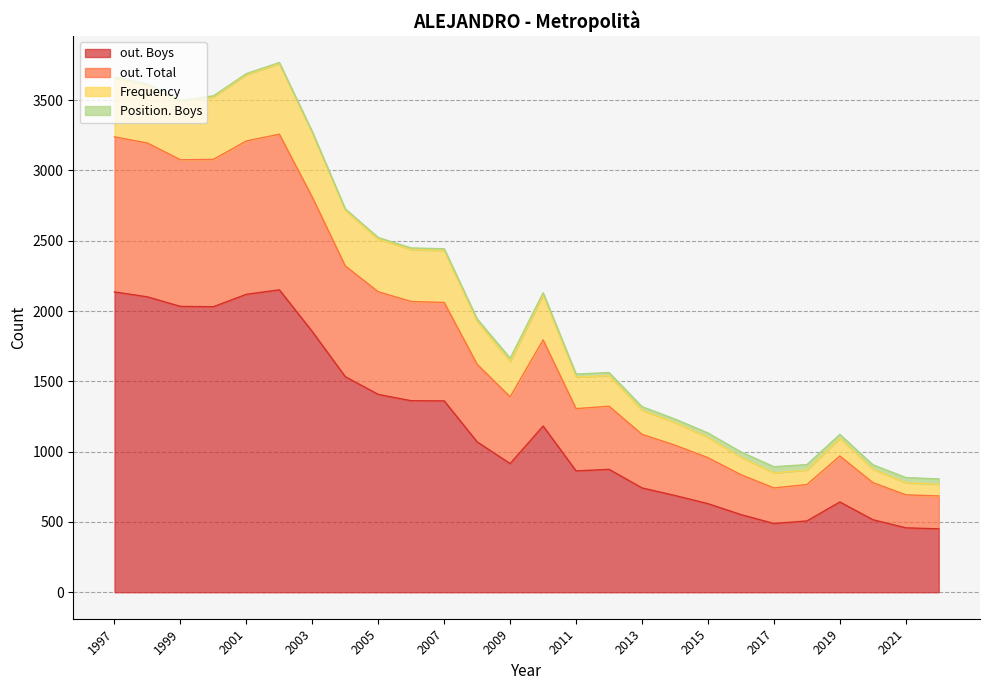

What is the average value of the out. Boys series?

1179